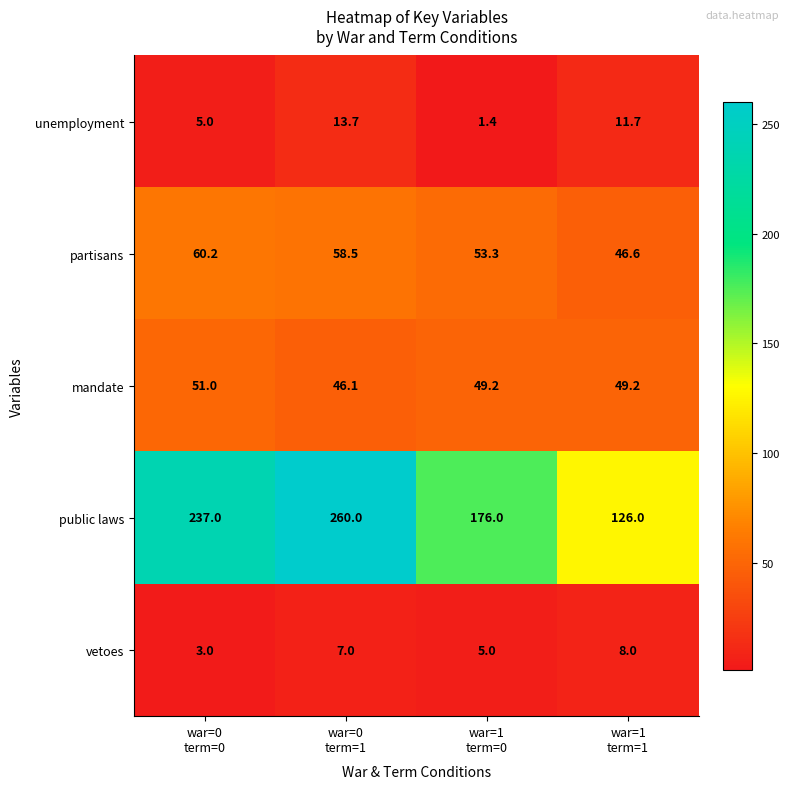

At which category is the sum across all series the highest?

war=0
term=1